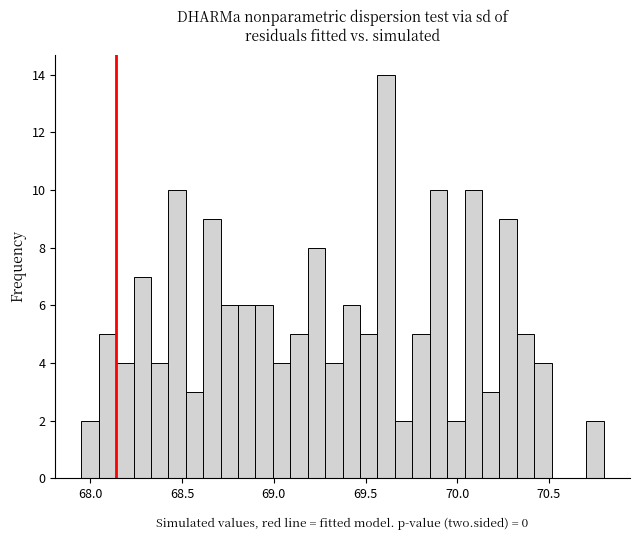

Read against the x-axis, roughly where is the centre of the tallest bar?

69.60